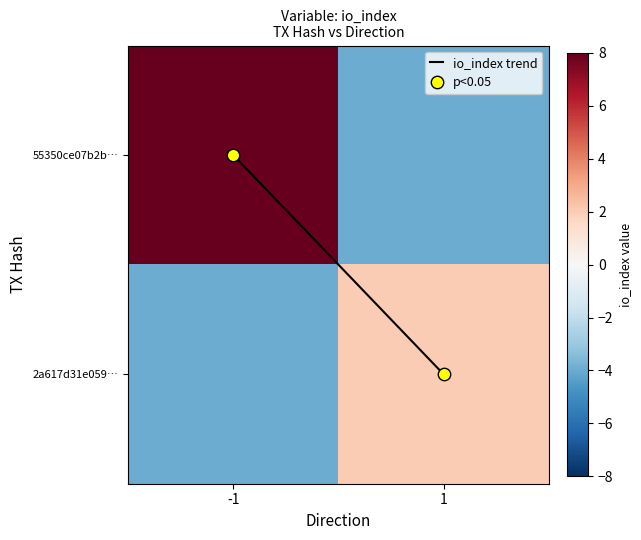

Rank the series by their maximum value, from highest to lowest.

55350ce07b2b…, 2a617d31e059…, io_index trend